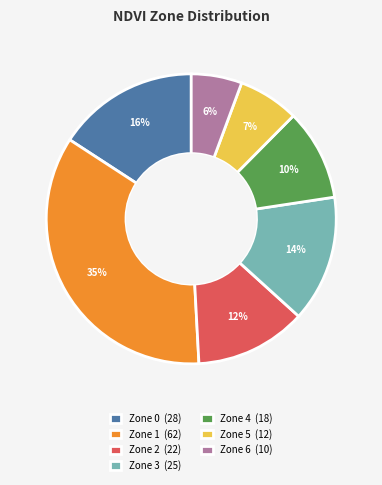

Rank the categories by value from lowest to highest.

Zone 6, Zone 5, Zone 4, Zone 2, Zone 3, Zone 0, Zone 1